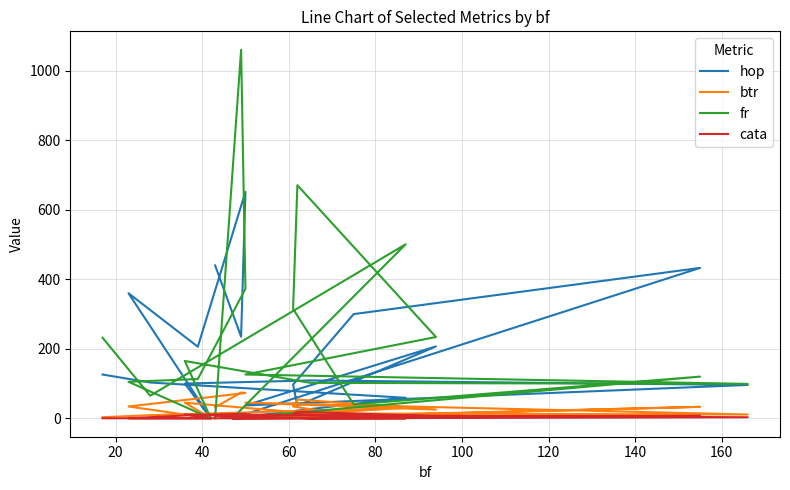

At how many categories does at least one series exceed 970?

1